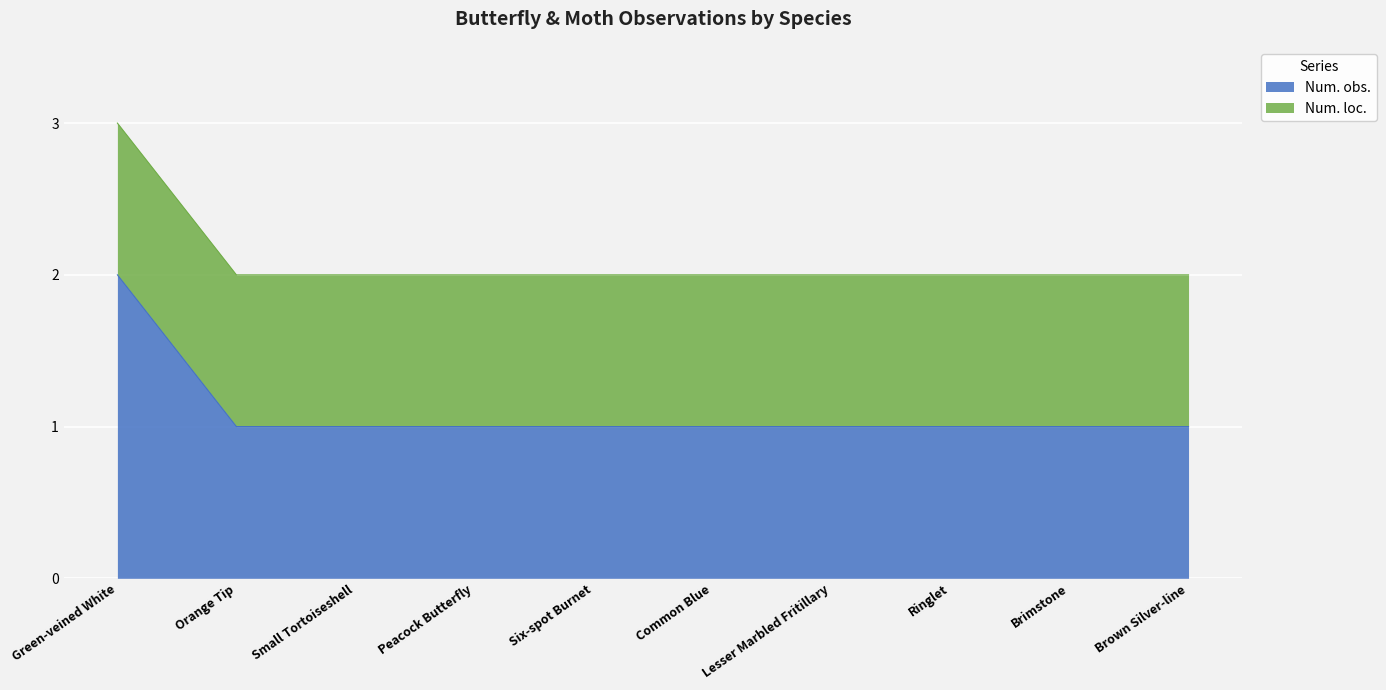

The value at Peacock Butterfly is 2. True or false?

False